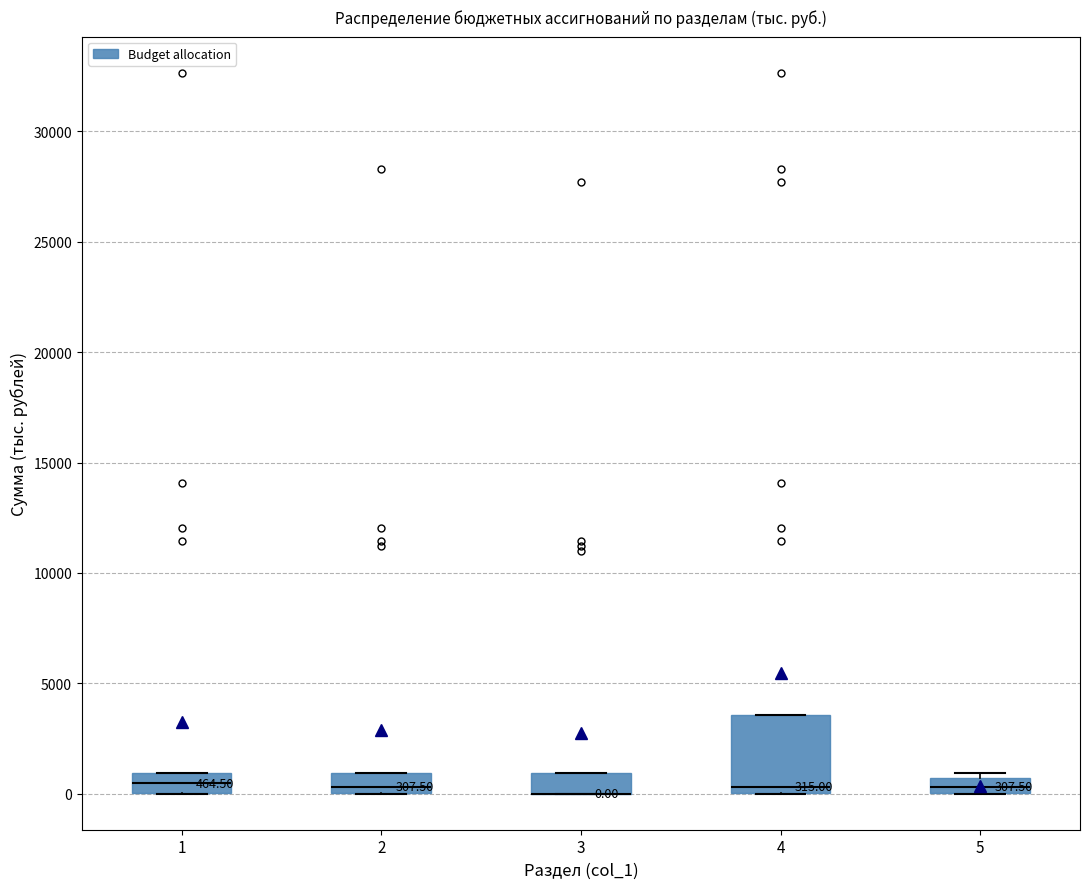

Comparing the boxes themselves (not the whiskers), which one is the tallest?

4